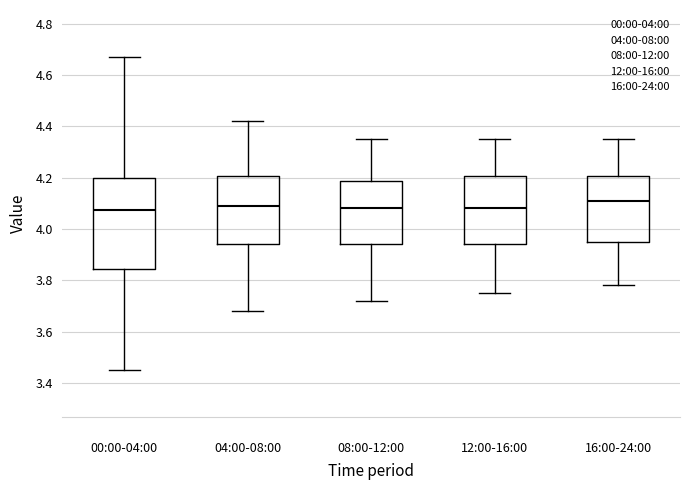

Reading left to right, read every box against the y-axis: the position of its median line, the range the box covers, and the ends of its whiskers. The values are not printed on the chart, so give them approximately, as read against the axis.

00:00-04:00: median 4.08, box 3.84 to 4.20, whiskers 3.46 to 4.68
04:00-08:00: median 4.10, box 3.94 to 4.20, whiskers 3.68 to 4.42
08:00-12:00: median 4.08, box 3.94 to 4.18, whiskers 3.72 to 4.36
12:00-16:00: median 4.08, box 3.94 to 4.20, whiskers 3.76 to 4.36
16:00-24:00: median 4.12, box 3.96 to 4.20, whiskers 3.78 to 4.36